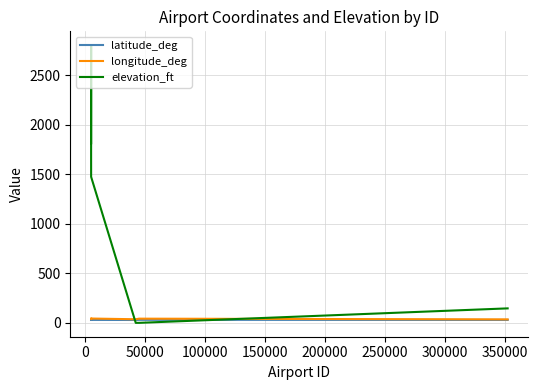

In elevation_ft, how many points are higher than both neighbors (excluding endpoints)?

1